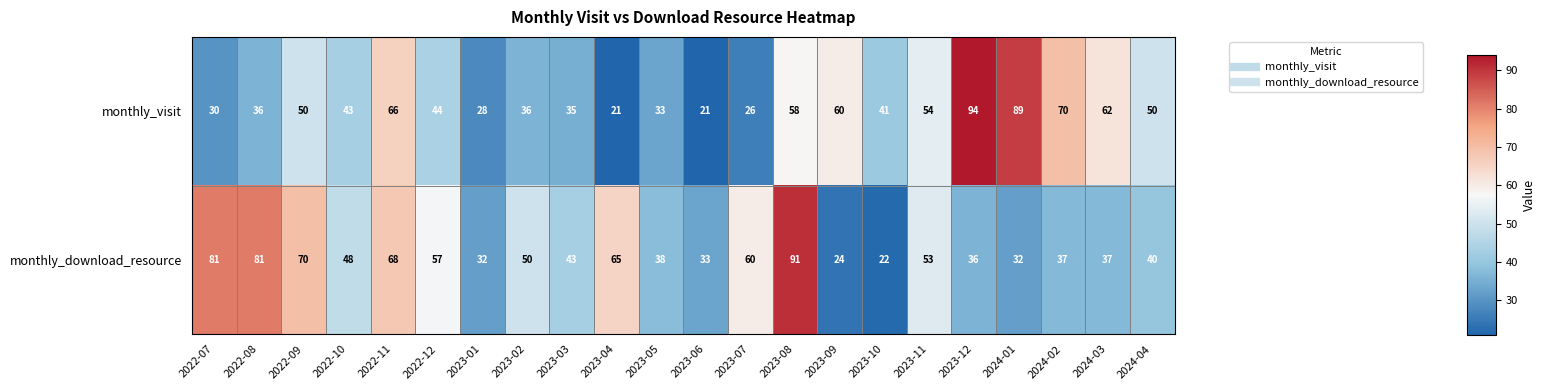

What is the difference between the second highest and second lowest values in the monthly_download_resource series?

57